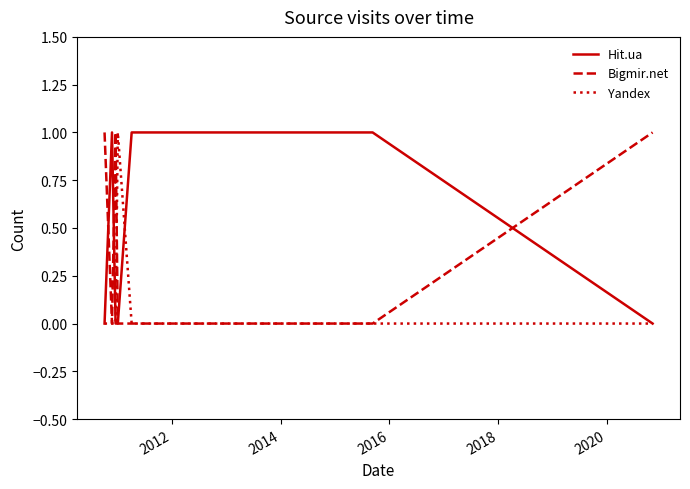

Rank the series by their average value, from lowest to highest.

Yandex, Bigmir.net, Hit.ua